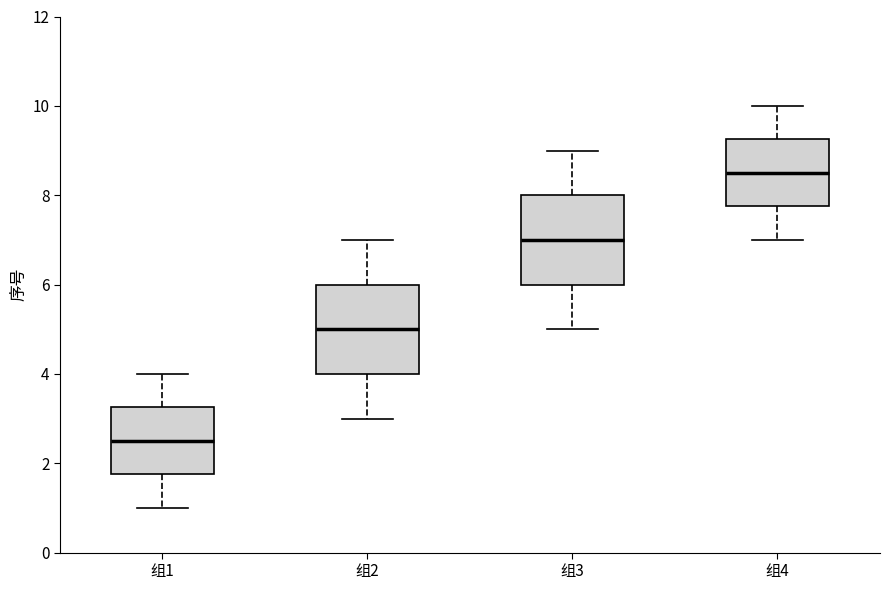

Which box has the lowest median line?

组1